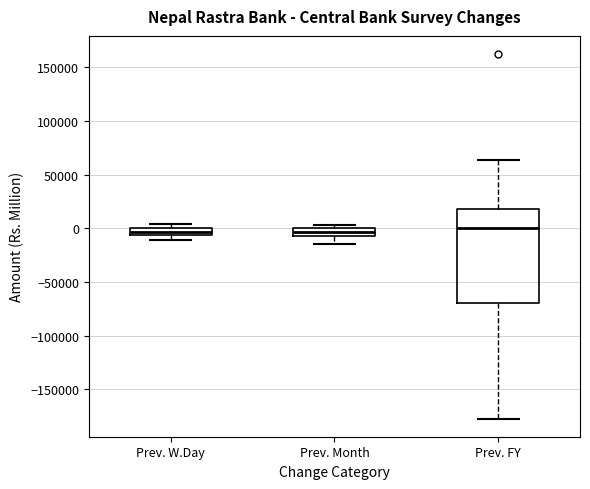

Where is the upper edge of the box for Prev. Month on the y-axis? The values are not printed on the chart, so give them approximately, as read against the axis.

0